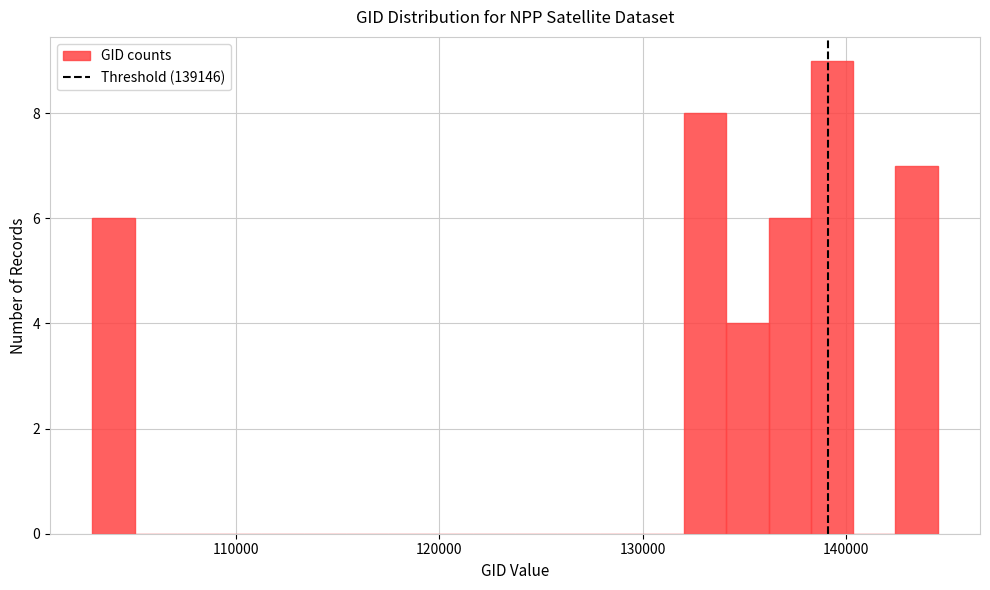

Read against the x-axis, roughly where is the centre of the tallest bar?

139000